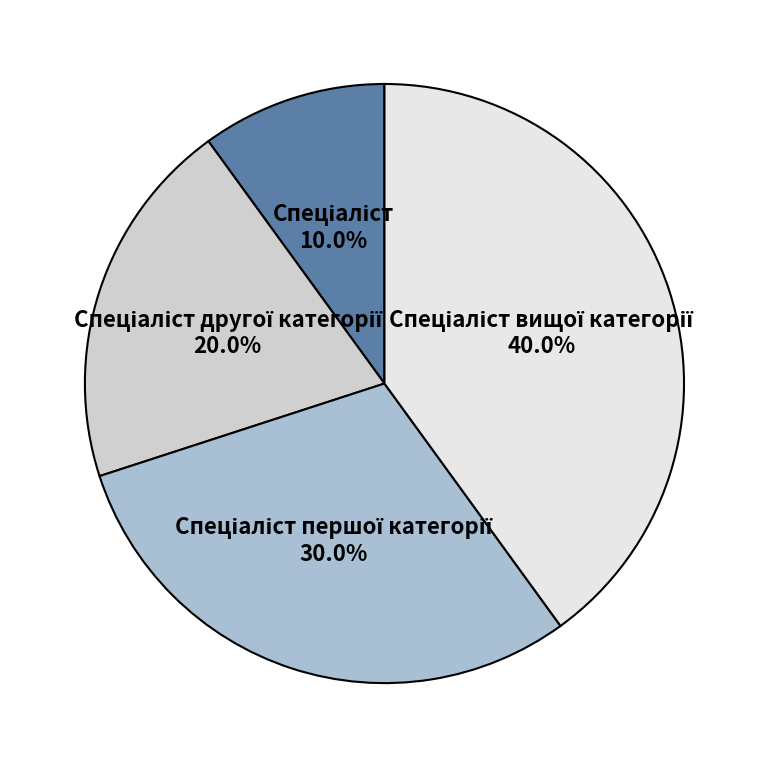

Is there any slice that represents more than half of the pie?

No